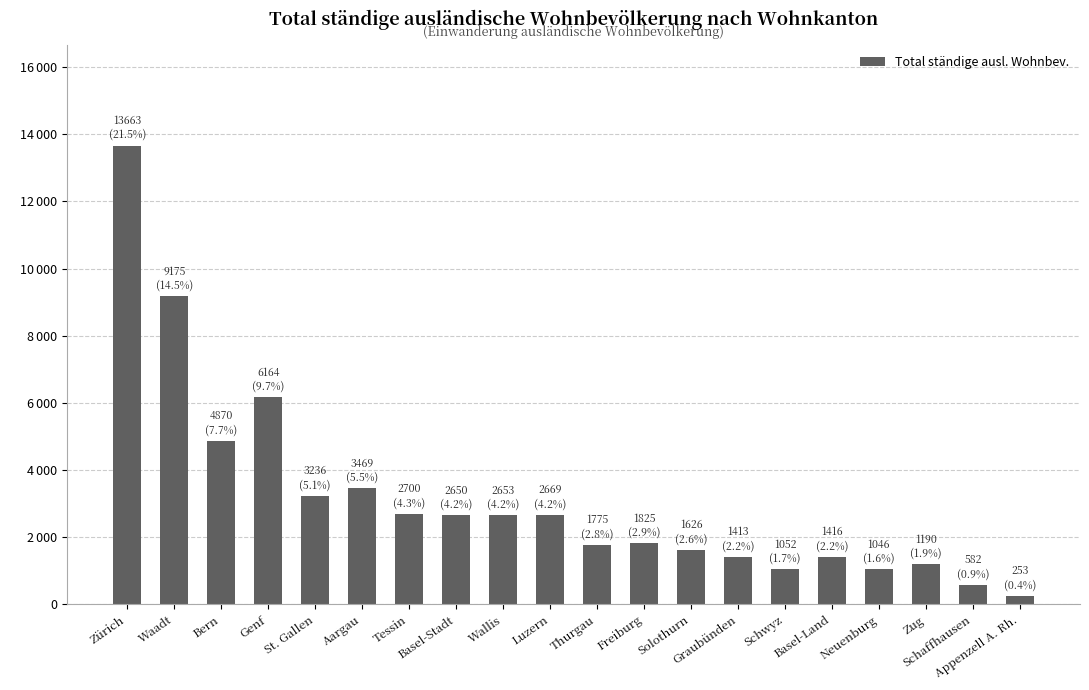

Reading left to right, transcribe all the data shown in this chart.

Zürich=13663	Waadt=9175	Bern=4870	Genf=6164	St. Gallen=3236	Aargau=3469	Tessin=2700	Basel-Stadt=2650	Wallis=2653	Luzern=2669	Thurgau=1775	Freiburg=1825	Solothurn=1626	Graubünden=1413	Schwyz=1052	Basel-Land=1416	Neuenburg=1046	Zug=1190	Schaffhausen=582	Appenzell A. Rh.=253